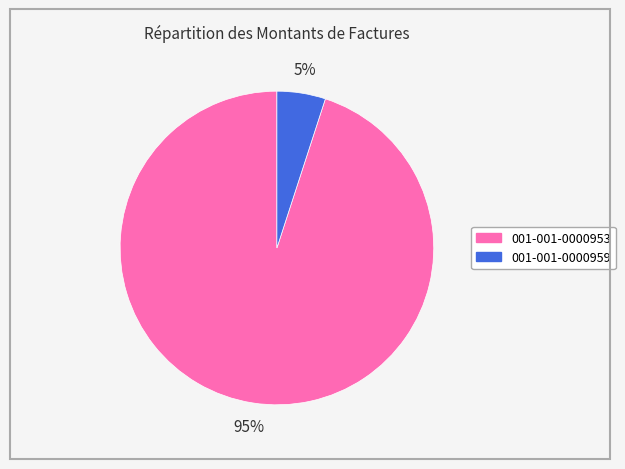

To the nearest percent, what percentage of the pie is 001-001-0000953?

95%